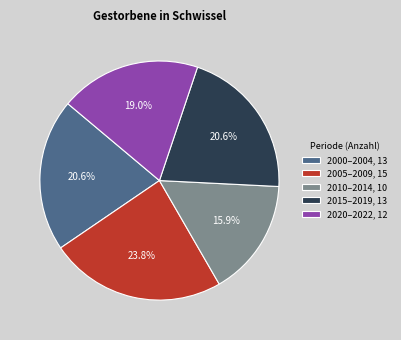

How many segments does this pie chart have?

5